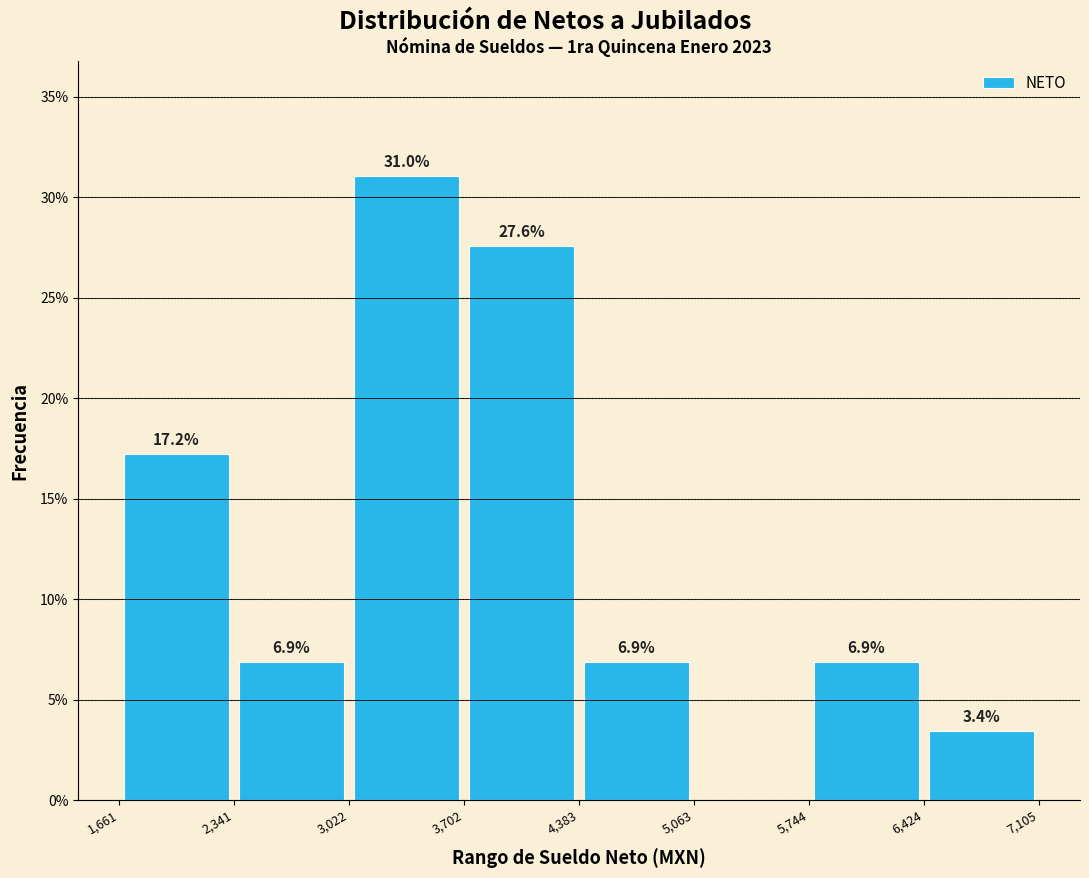

Which range on the x-axis has the tallest bar?

3,022 to 3,702